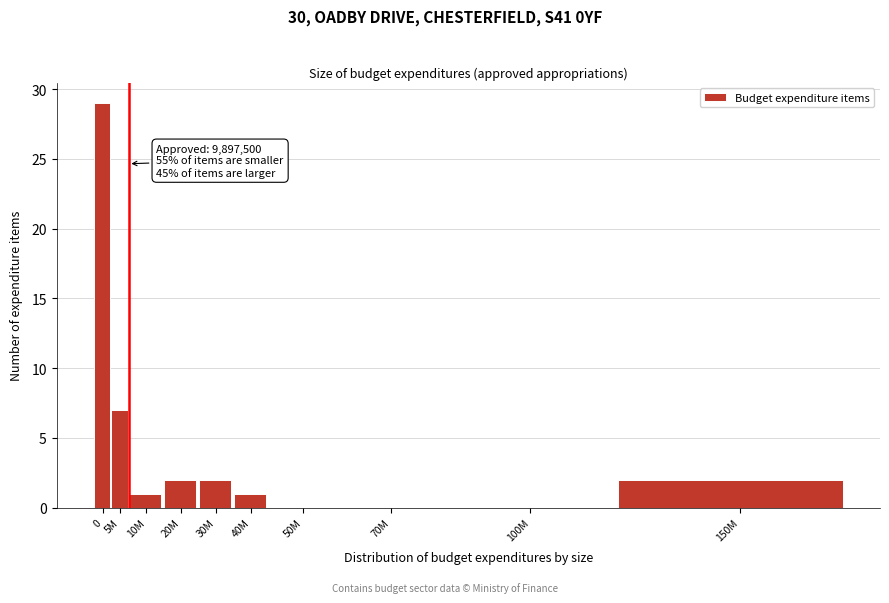

Reading right to left, what are all the values shown in this chart?

150M=2	100M=0	70M=0	50M=0	40M=1	30M=2	20M=2	10M=1	5M=7	0=29